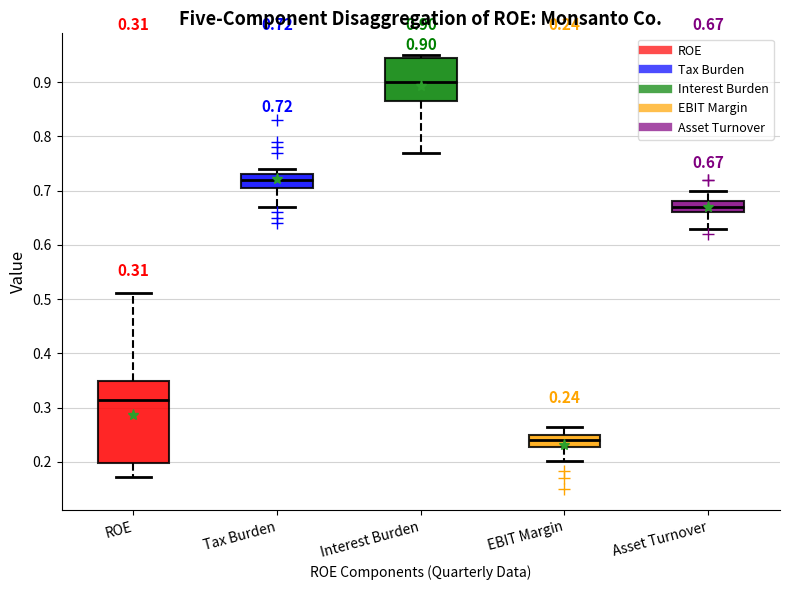

Which box's median line is the highest?

Interest Burden